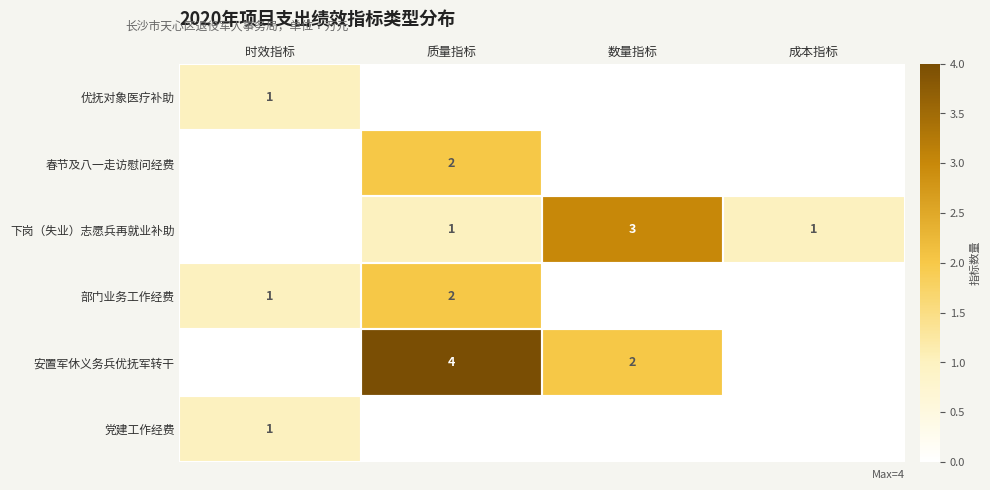

The value of 党建工作经费 at 时效指标 is 0. True or false?

False